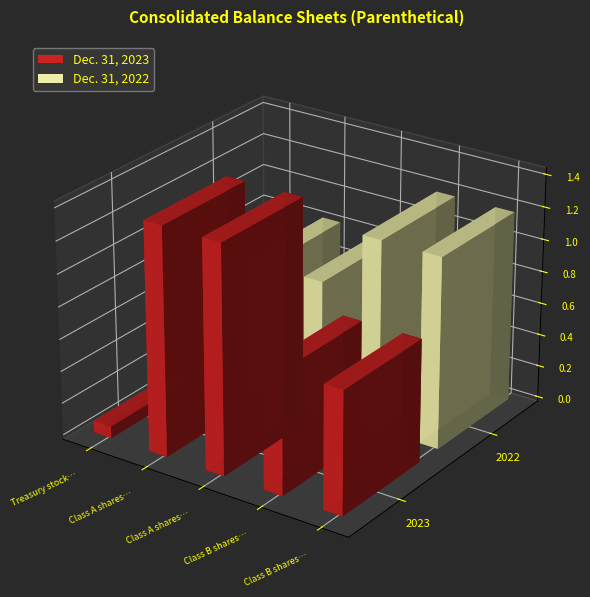

Reading left to right, list all the values displayed in this chart.

Dec. 31, 2023: 7291497	141167311	141167311	76225000	76225000
Dec. 31, 2022: 4342477	82410774	82410774	118200000	118200000